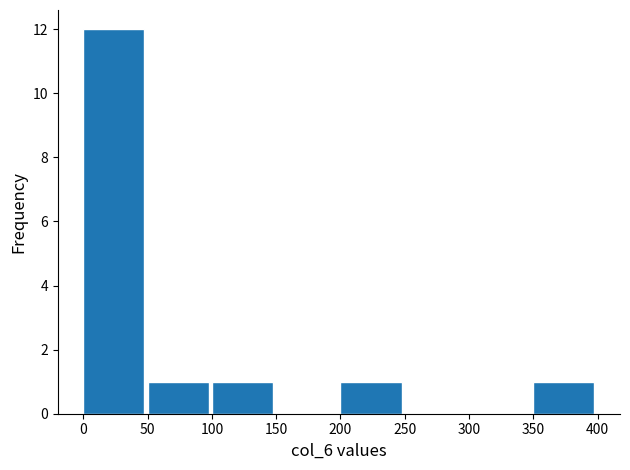

Reading left to right, transcribe this chart: for each bar, give the range it covers on the x-axis and its height. The values are not printed on the chart, so give them approximately, as read against the axis.

0 to 50: 12
50 to 100: 1
100 to 150: 1
150 to 200: 0
200 to 250: 1
250 to 300: 0
300 to 350: 0
350 to 400: 1